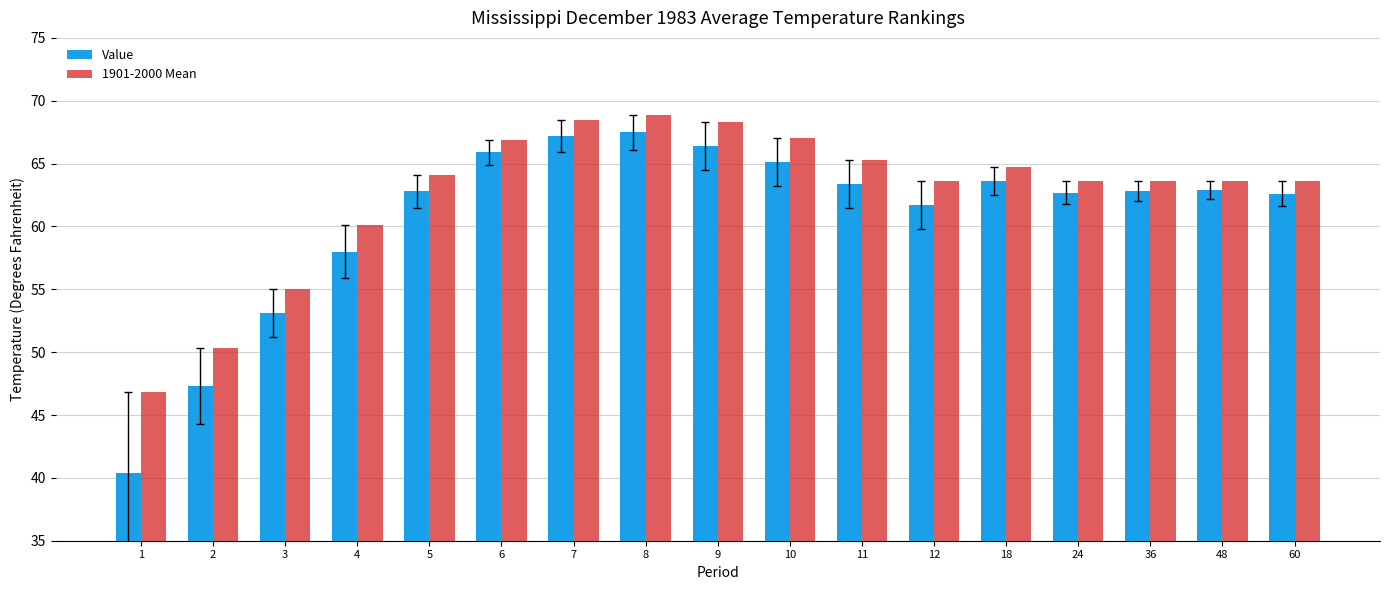

What is the difference between the second highest and second lowest values in the 1901-2000 Mean series?

18.2